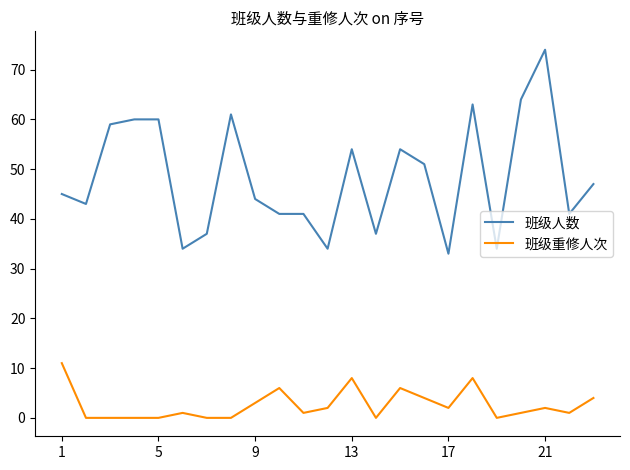

Is this an area chart (filled region under the line)?

No